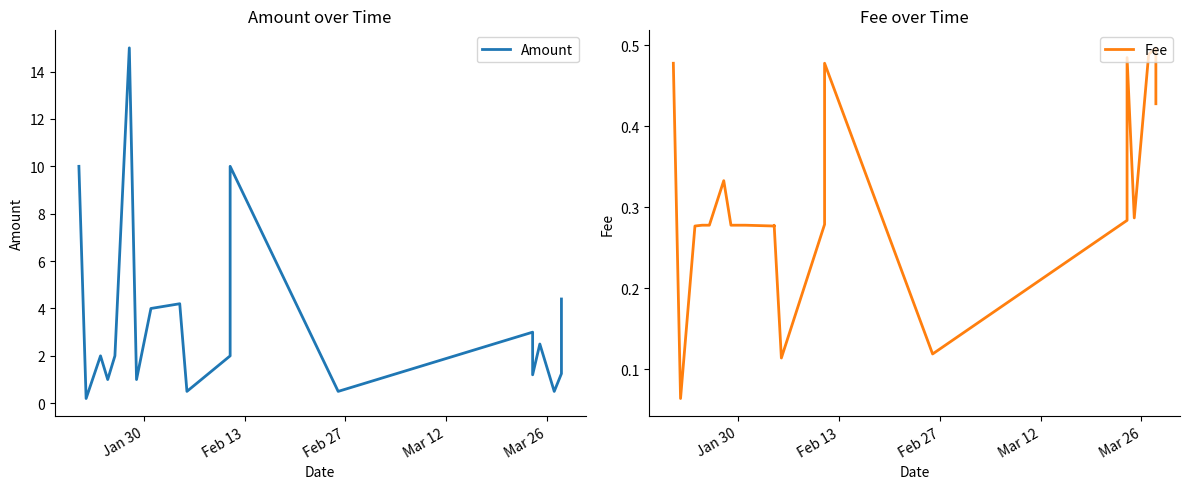

What is the difference between the maximum and minimum values in the Amount series?

14.8